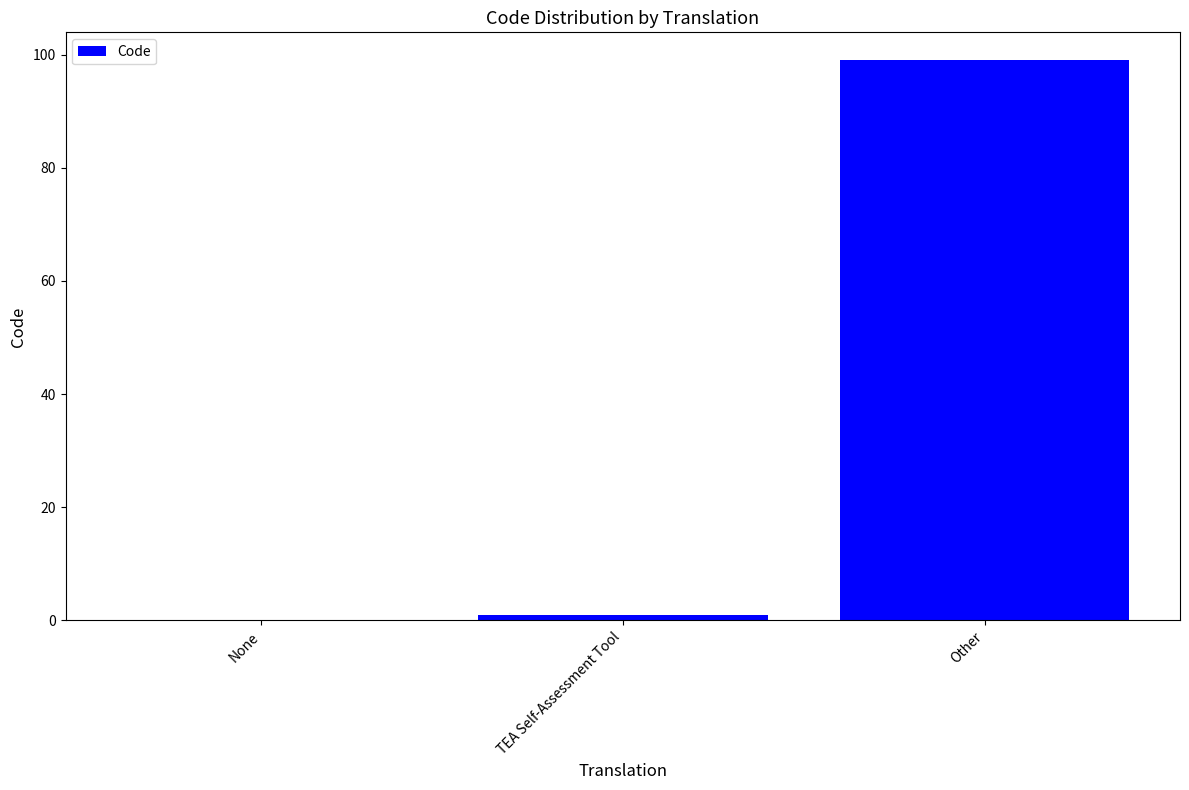

Is it true that the value at None is 0?

True